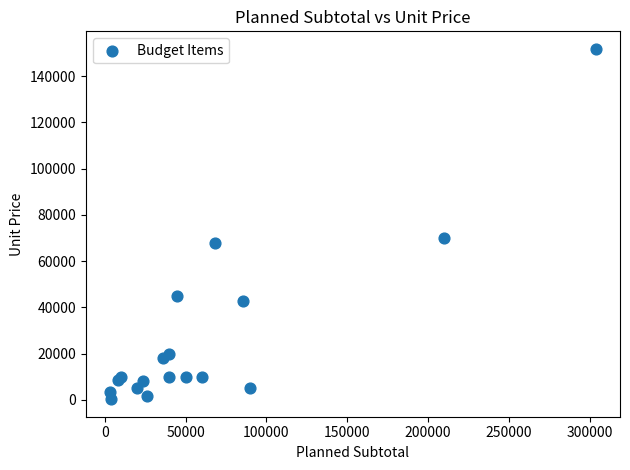

What Y value in the scatter plot is closest to 76026?

70000